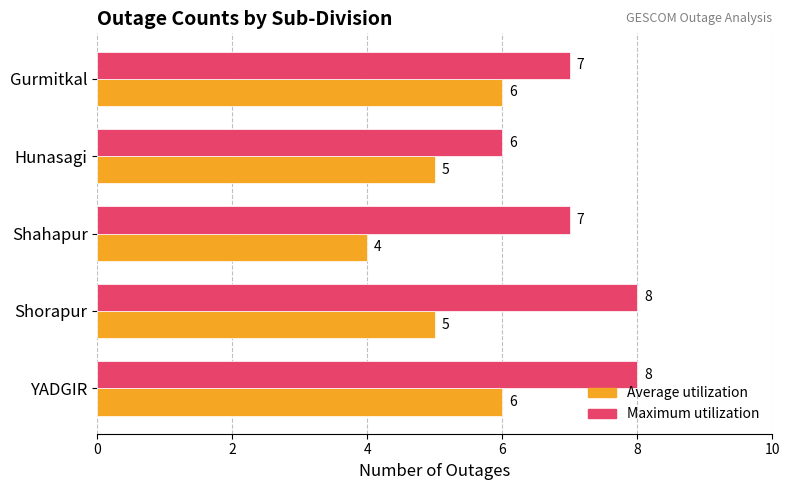

What is the sum of all Average utilization values?

26